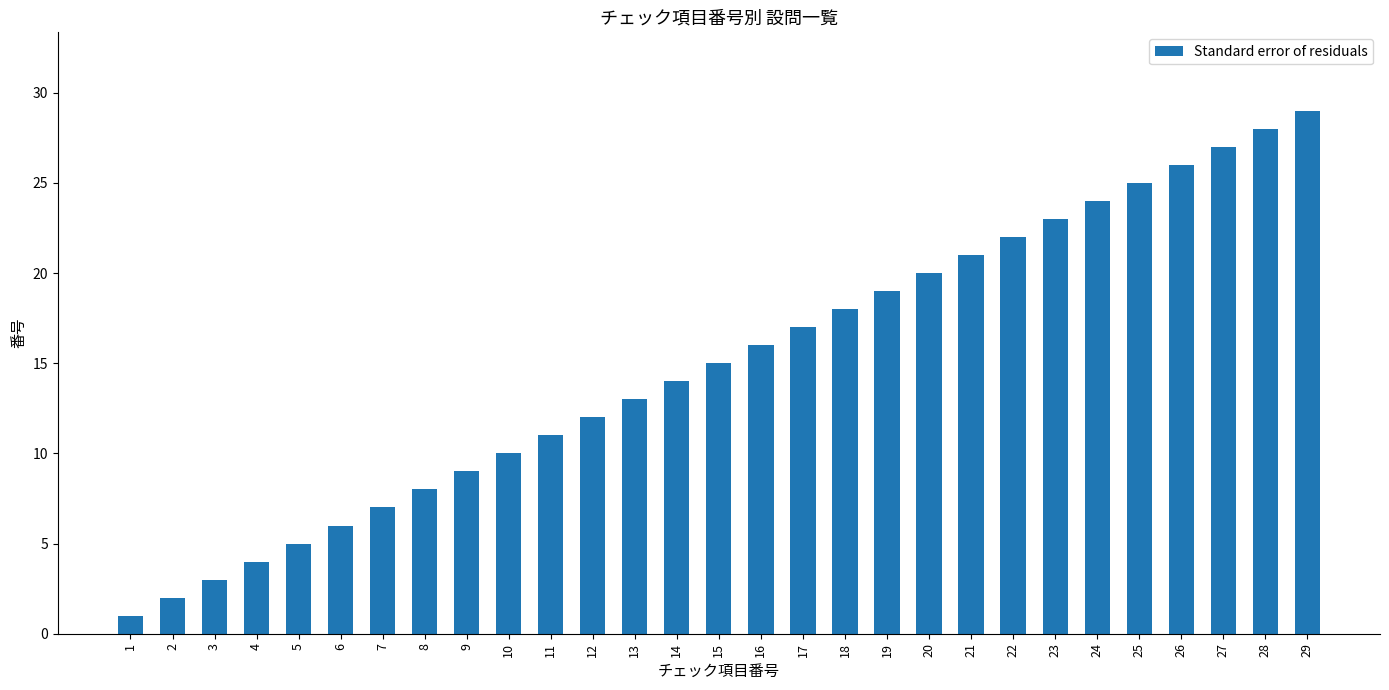

Which has a higher value, 12 or 10?

12